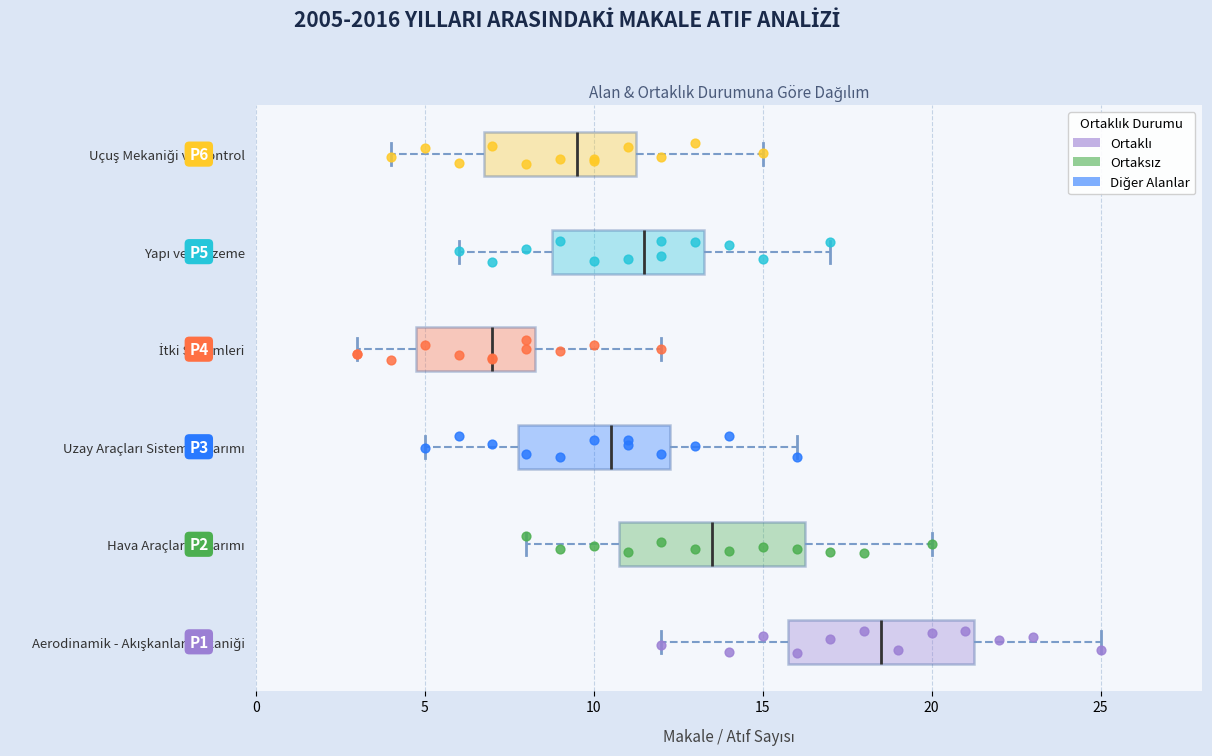

Which box has the furthest to the right median line?

Aerodinamik - Akışkanlar Mekaniği